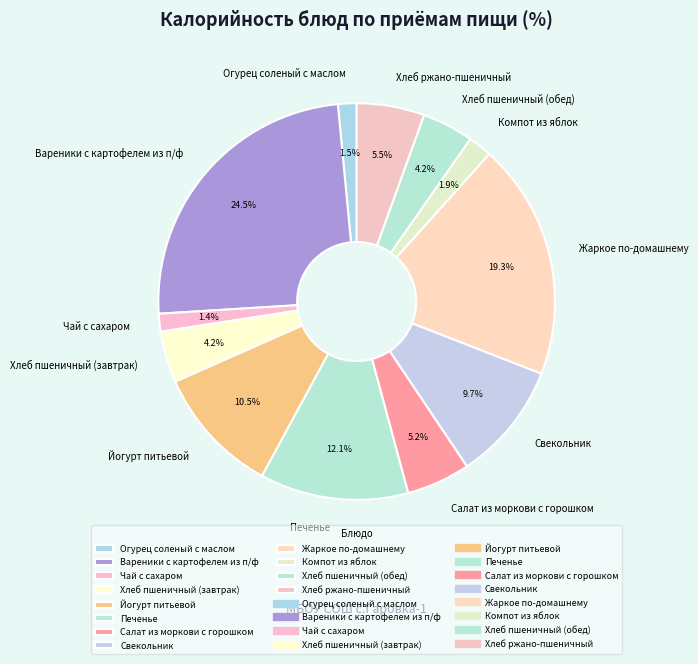

What is the largest slice in the pie chart?

Вареники с картофелем из п/ф